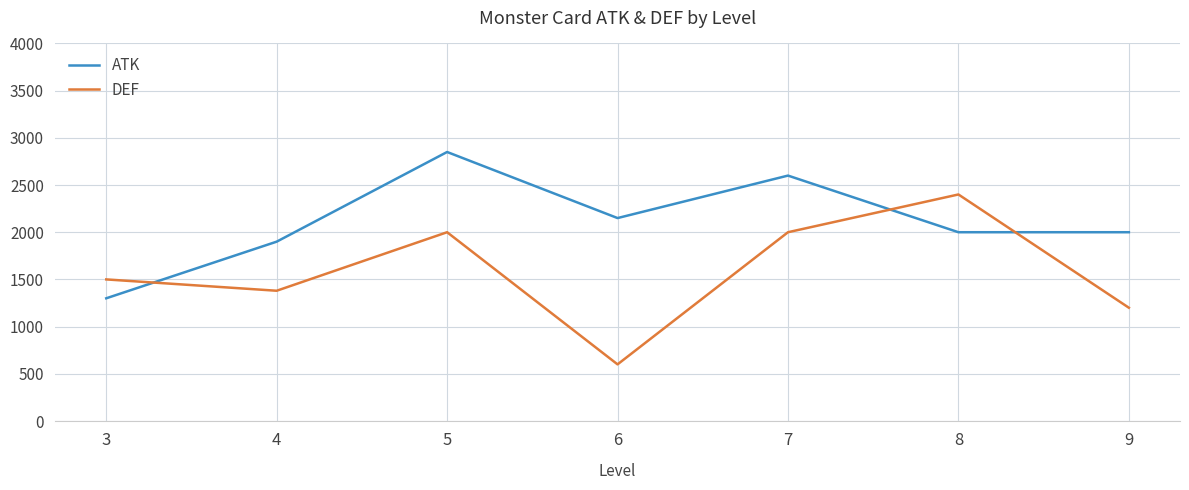

What is the total value across all series at 4?

3280